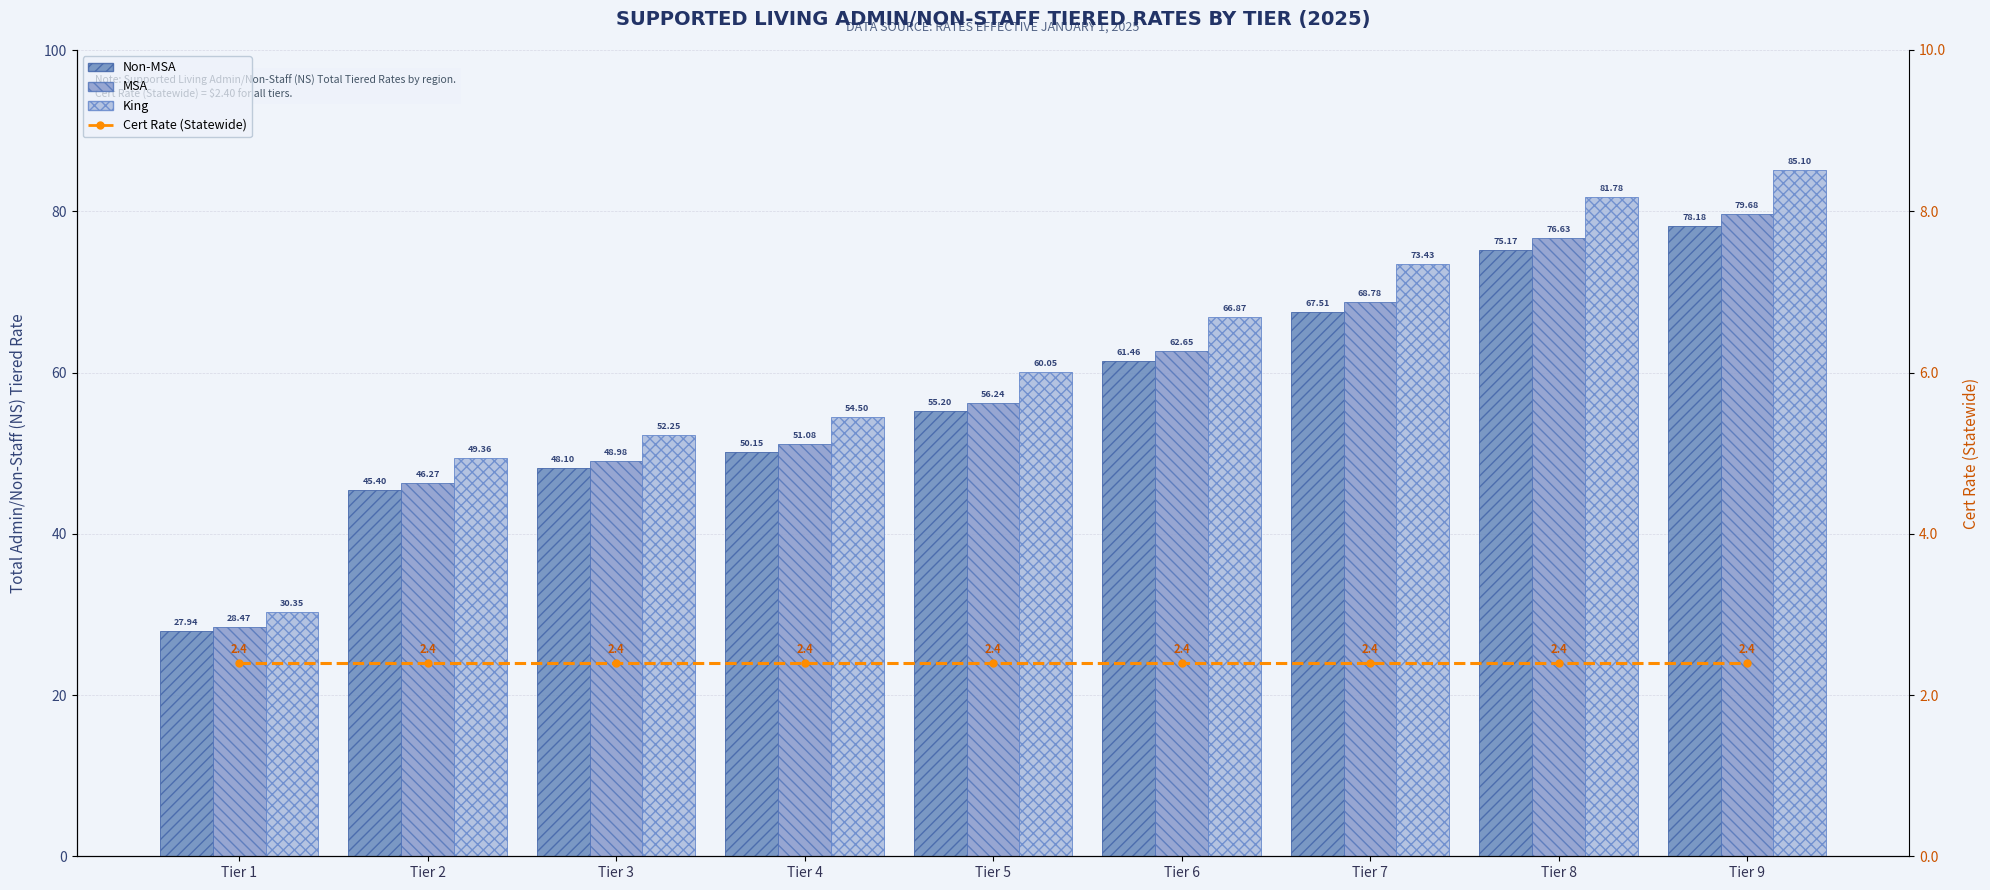

Which has a higher value, Tier 3 or Tier 7?

Tier 7